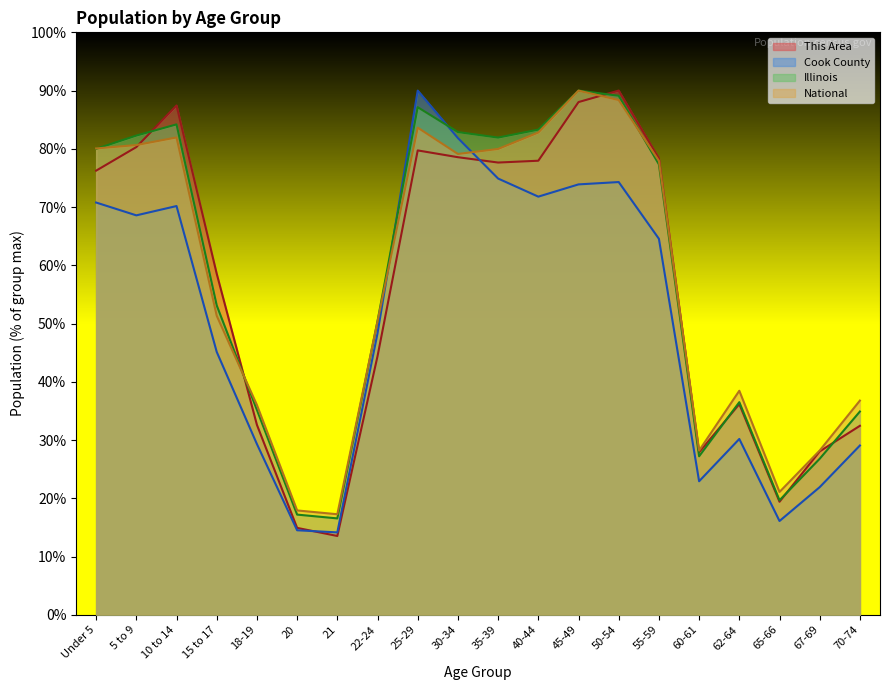

The This Area series shows 9.1 at 60-61. True or false?

False